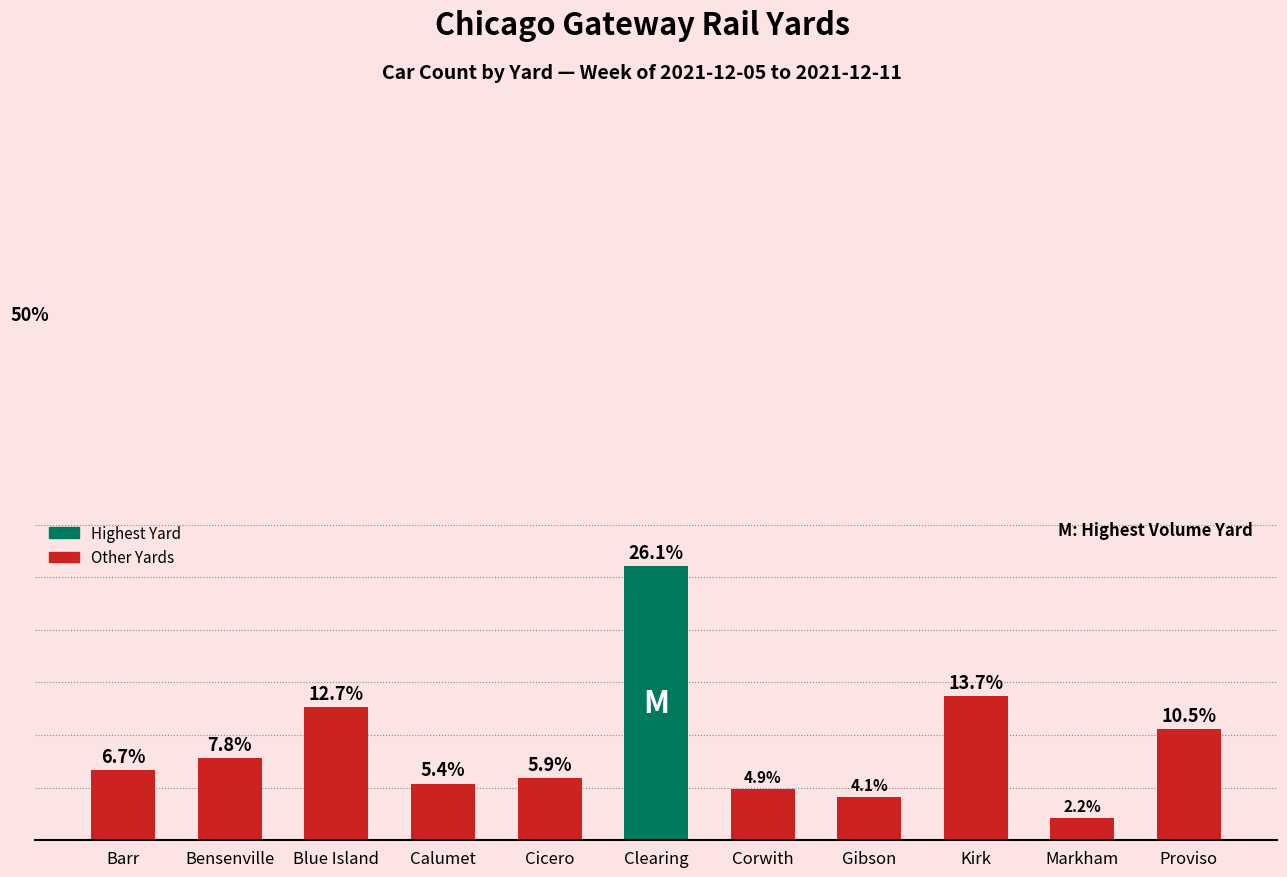

What is the label of the 2nd bar from the left?

Bensenville